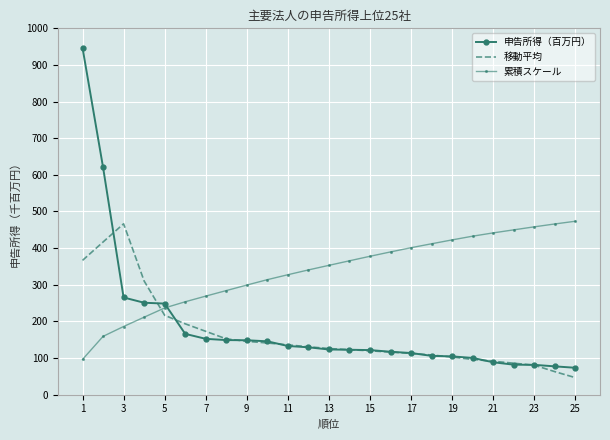

What are all the series names shown in the legend?

申告所得（百万円）, 移動平均, 累積スケール